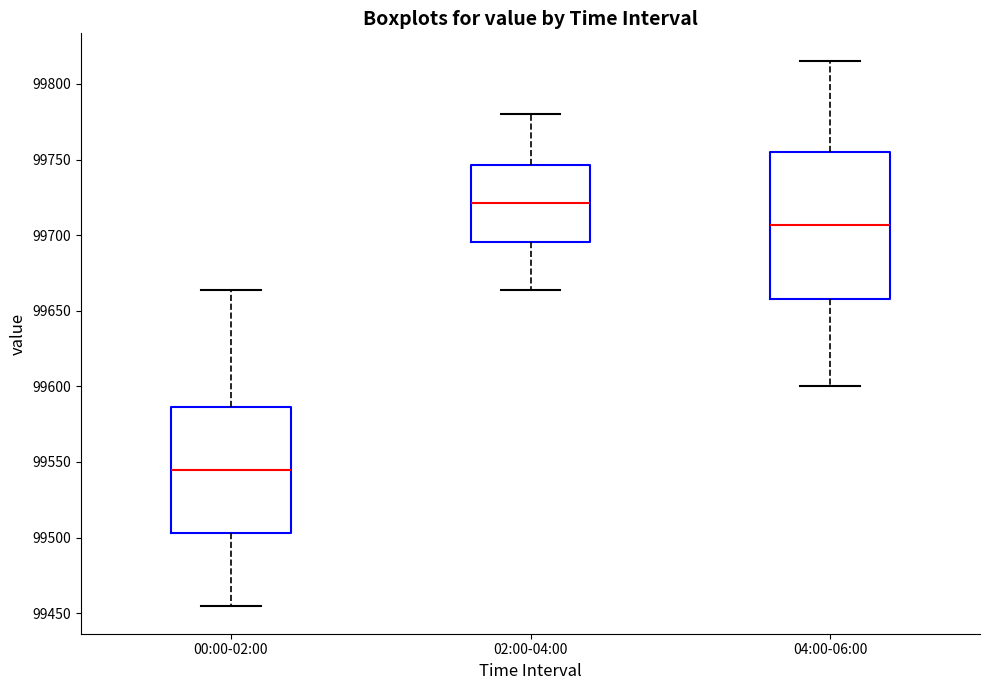

Reading left to right, transcribe this box plot: for each box, give where its median line is, the range the box spans, and where its two whiskers end, as read against the y-axis. The values are not printed on the chart, so give them approximately, as read against the axis.

00:00-02:00: median 99545, box 99505 to 99585, whiskers 99455 to 99665
02:00-04:00: median 99720, box 99695 to 99745, whiskers 99665 to 99780
04:00-06:00: median 99705, box 99660 to 99755, whiskers 99600 to 99815